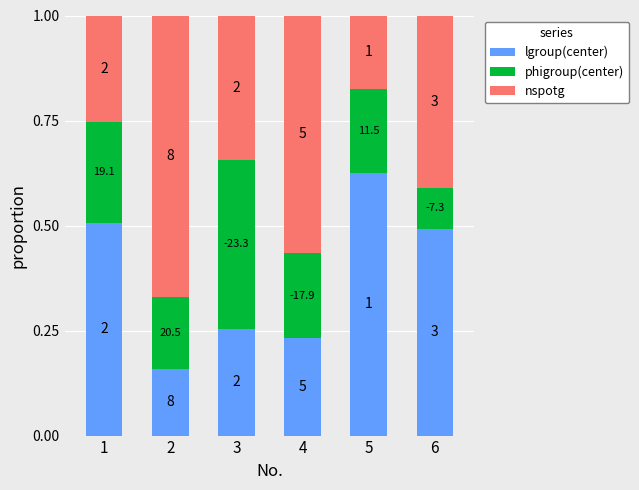

True or false: phigroup(center) has a value of 0.6 at 3.

False